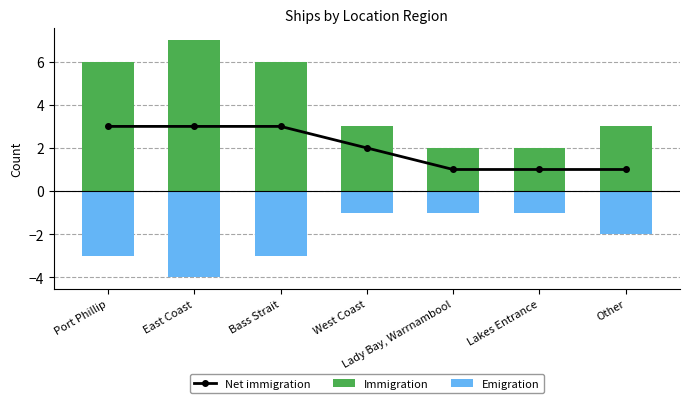

At which category is the sum across all series the highest?

Port Phillip